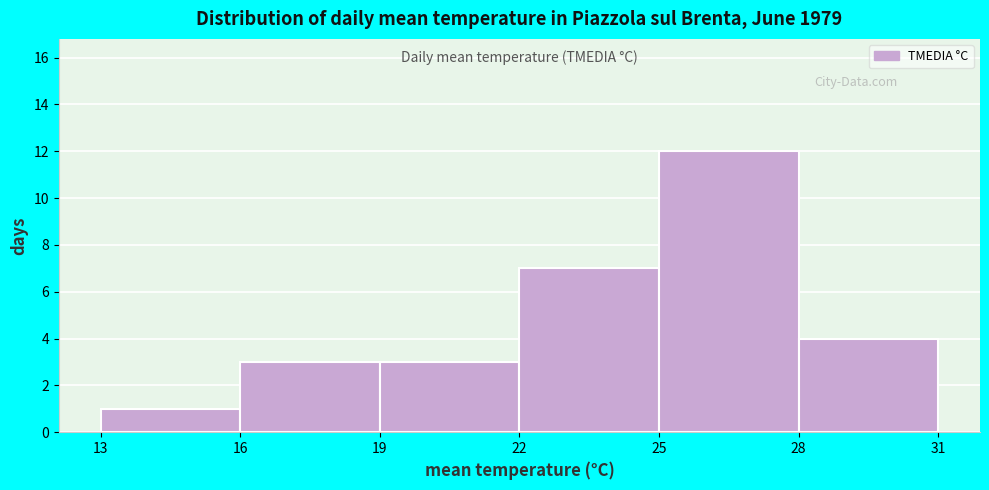

Reading left to right, transcribe this chart: for each bar, give the range it covers on the x-axis and its height. The values are not printed on the chart, so give them approximately, as read against the axis.

13 to 16: 1
16 to 19: 3
19 to 22: 3
22 to 25: 7
25 to 28: 12
28 to 31: 4